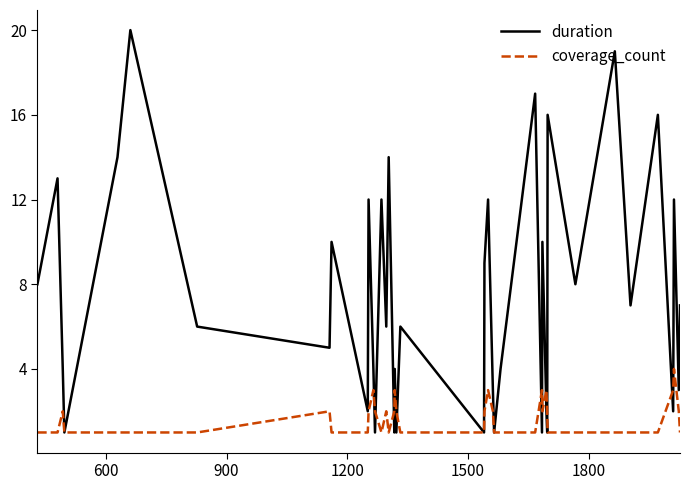

List the series in order of their overall mean, lowest first.

coverage_count, duration